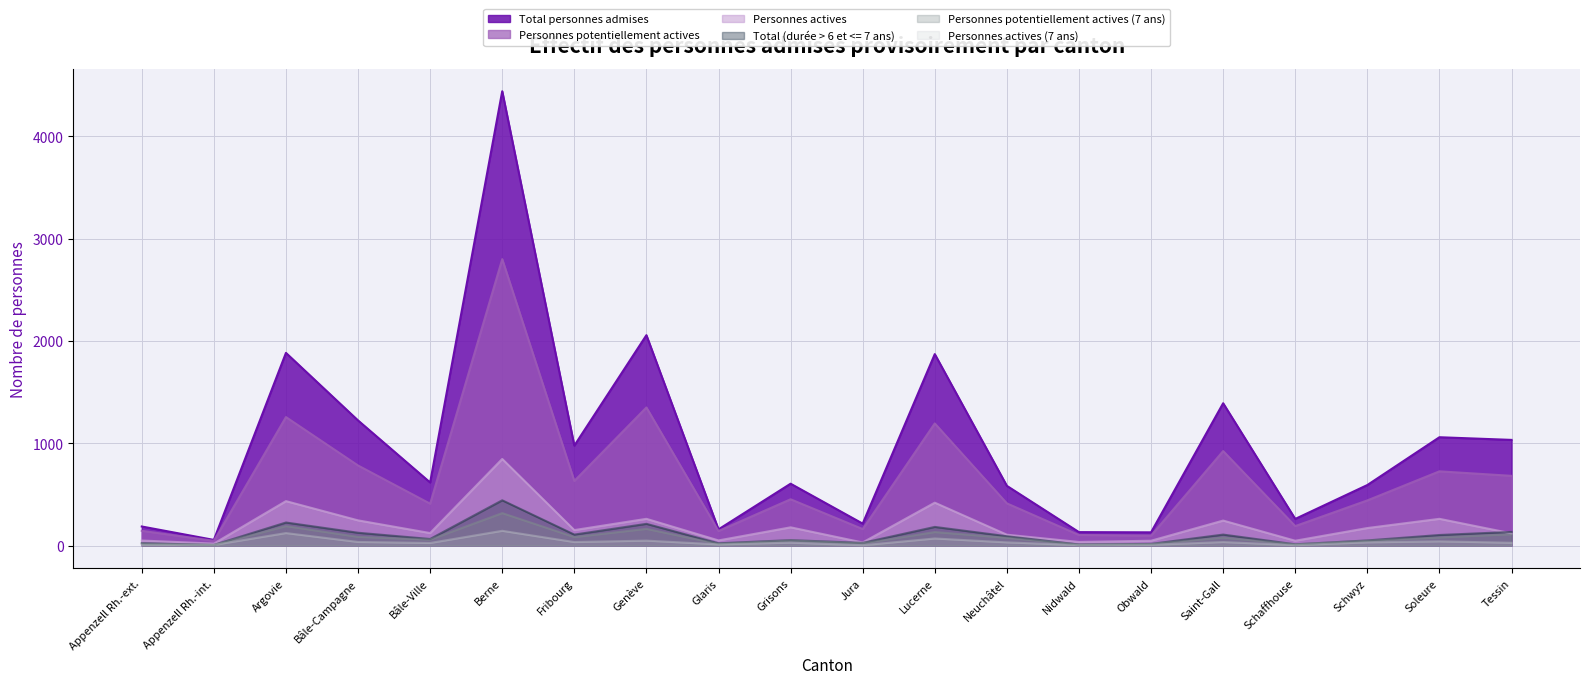

Where does the Personnes actives (7 ans) series first go above 32?

Argovie